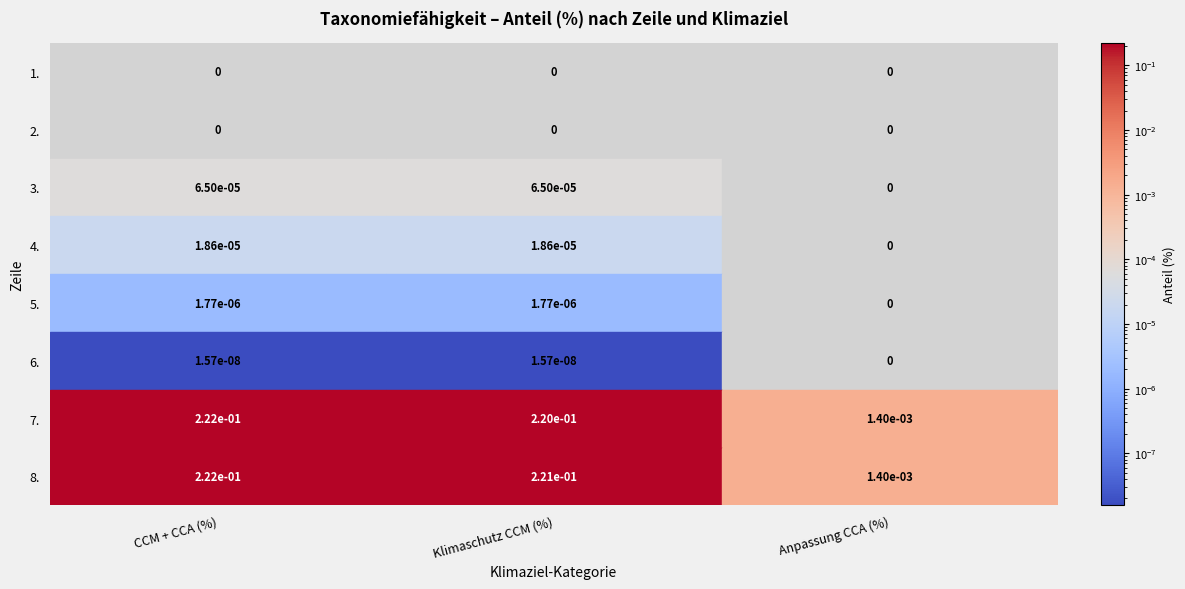

True or false: 7. has a value of 0.0 at Anpassung CCA (%).

False